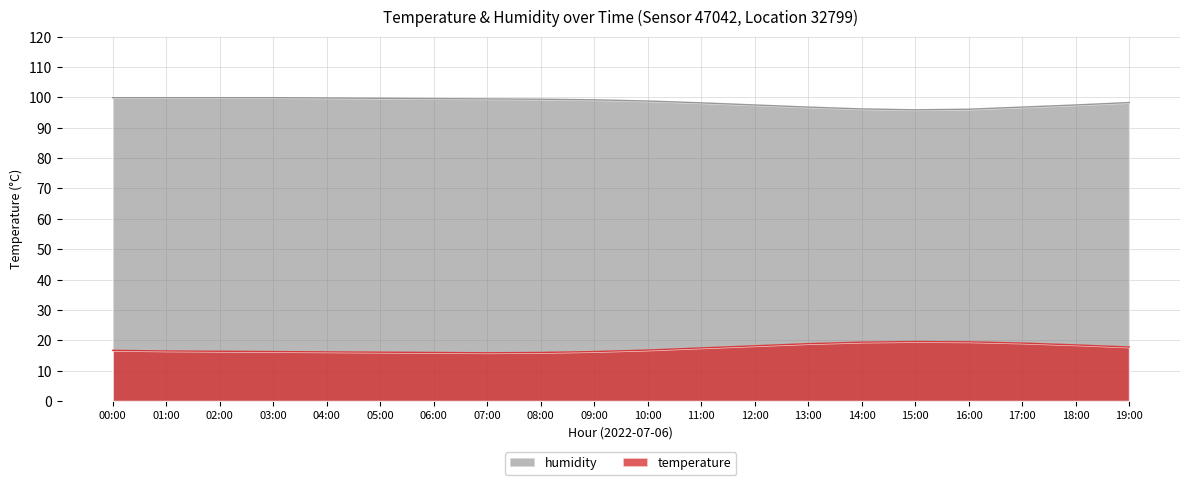

How many lines are shown in the chart?

2